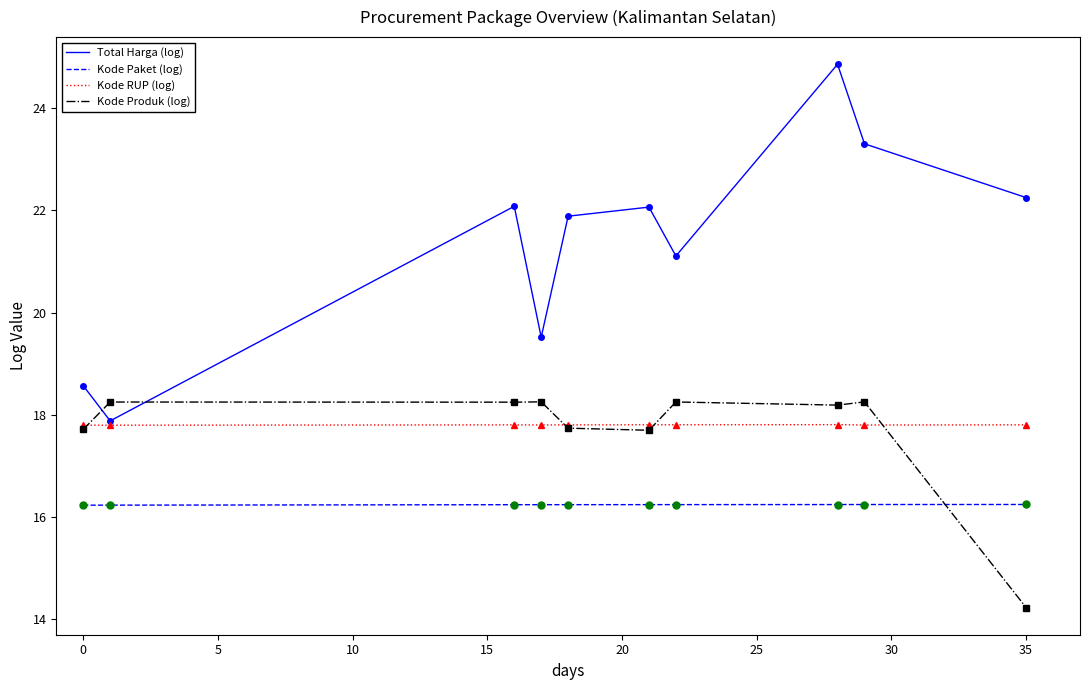

True or false: Kode Produk (log) and Total Harga (log) cross at least once.

True